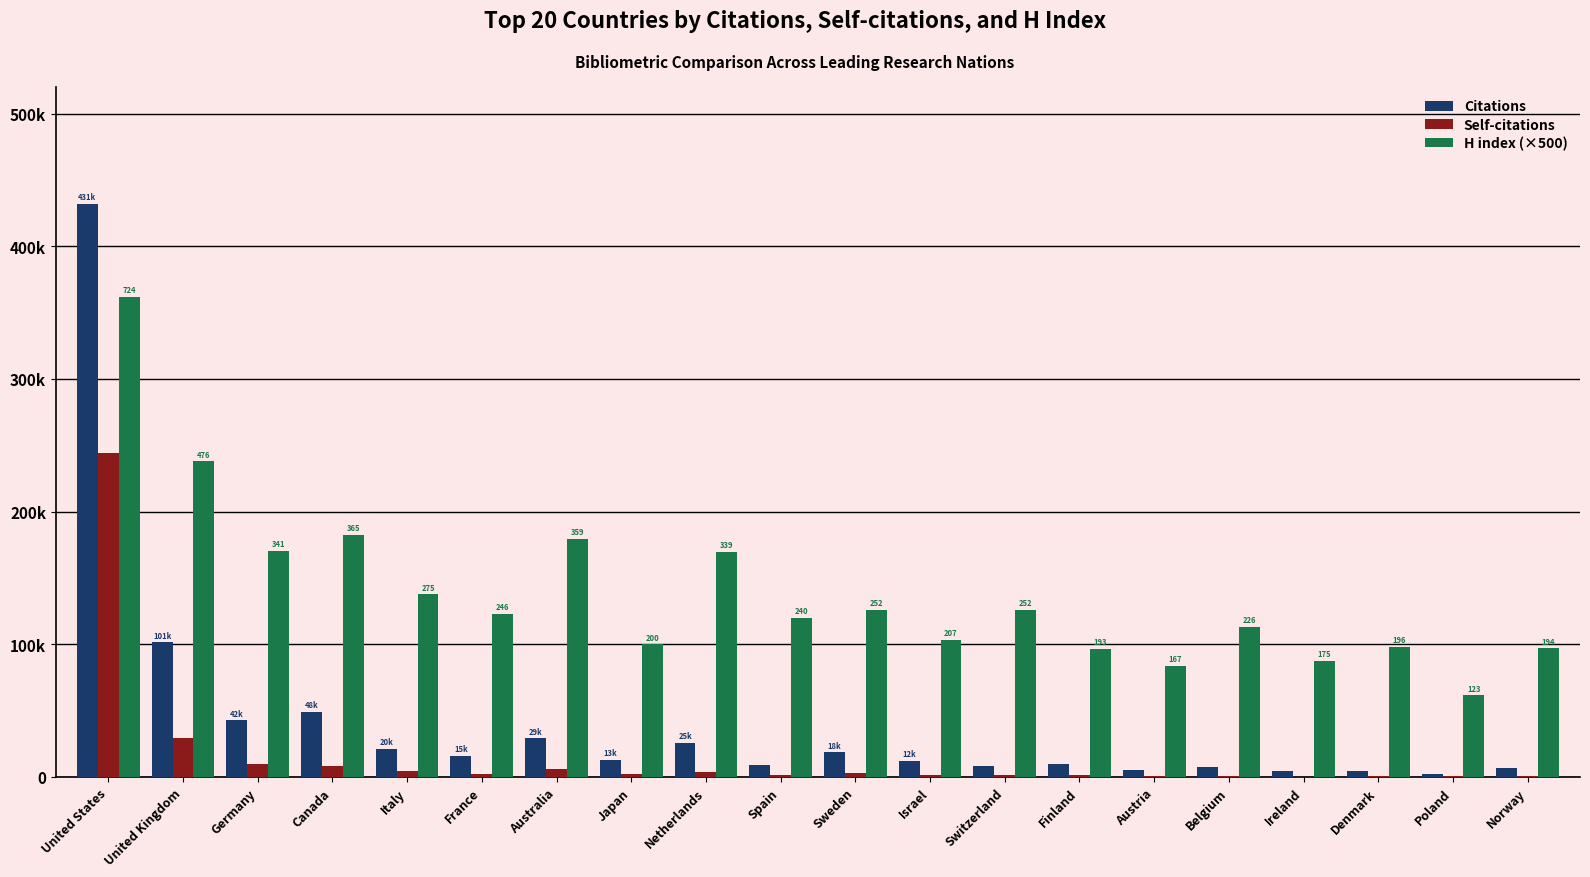

Reading left to right, extract all data points from this chart.

Citations: United States=431819	United Kingdom=101417	Germany=42692	Canada=48880	Italy=20982	France=15861	Australia=29193	Japan=13043	Netherlands=25738	Spain=8999	Sweden=18524	Israel=12186	Switzerland=8395	Finland=9666	Austria=4957	Belgium=7796	Ireland=4214	Denmark=4719	Poland=1990	Norway=6741
Self-citations: United States=244439	United Kingdom=29308	Germany=10021	Canada=8031	Italy=4342	France=2545	Australia=5610	Japan=2510	Netherlands=4079	Spain=1778	Sweden=2594	Israel=1601	Switzerland=1103	Finland=1207	Austria=502	Belgium=609	Ireland=272	Denmark=493	Poland=437	Norway=969
H index (×500): United States=362000	United Kingdom=238000	Germany=170500	Canada=182500	Italy=137500	France=123000	Australia=179500	Japan=100000	Netherlands=169500	Spain=120000	Sweden=126000	Israel=103500	Switzerland=126000	Finland=96500	Austria=83500	Belgium=113000	Ireland=87500	Denmark=98000	Poland=61500	Norway=97000